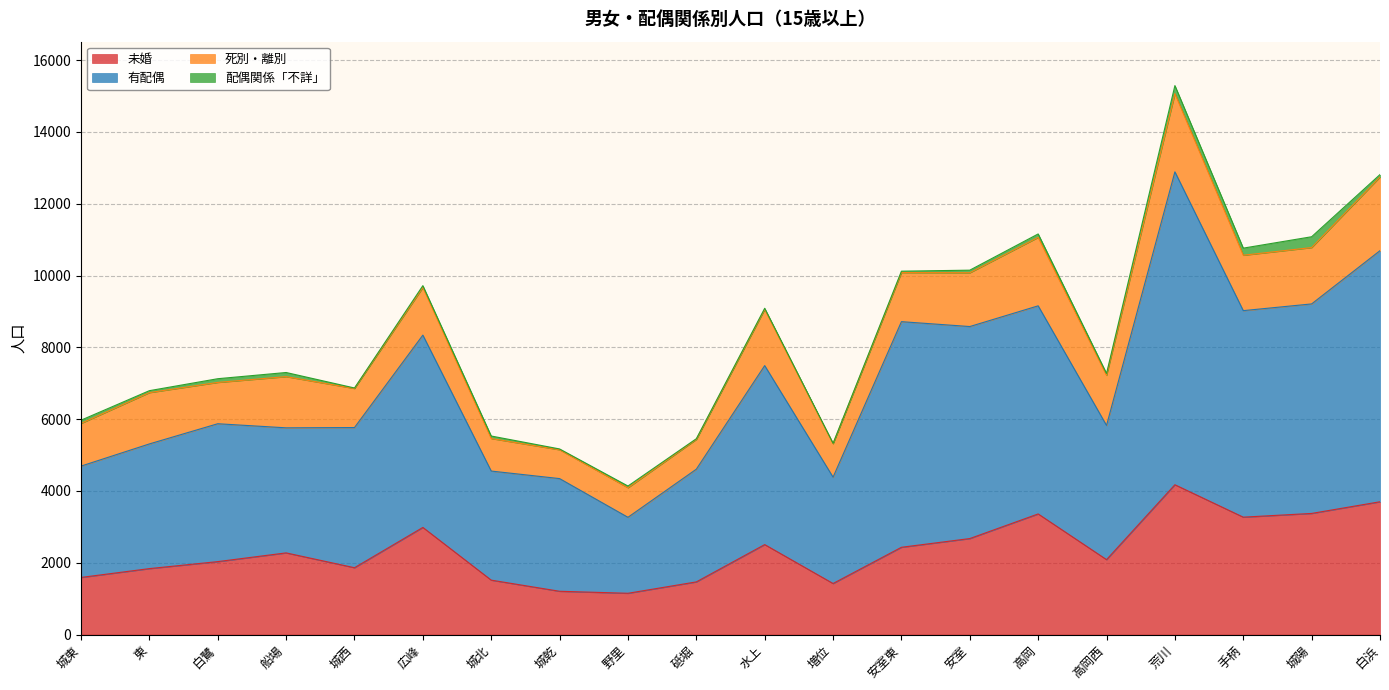

What is the value of the 未婚 point at the 7th from the left?

1516